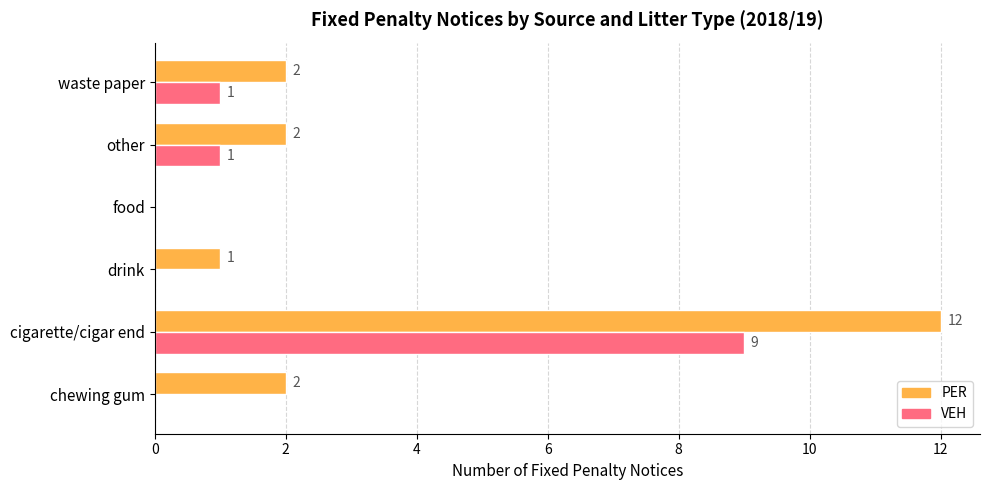

Which series changed the most between chewing gum and drink?

PER